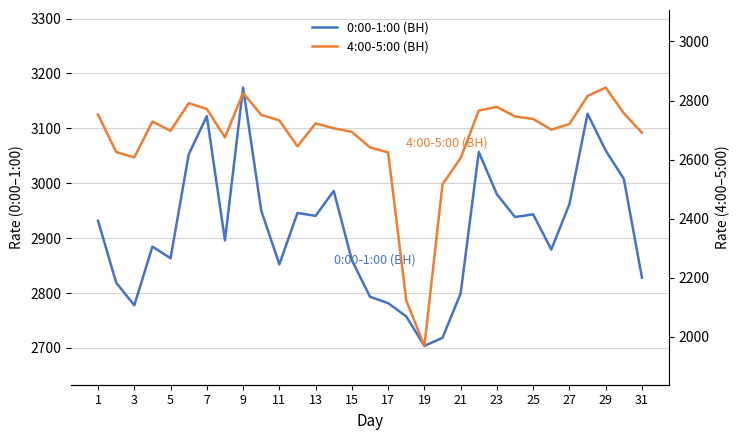

Which series has the widest spread of values?

4:00-5:00 (ВН)